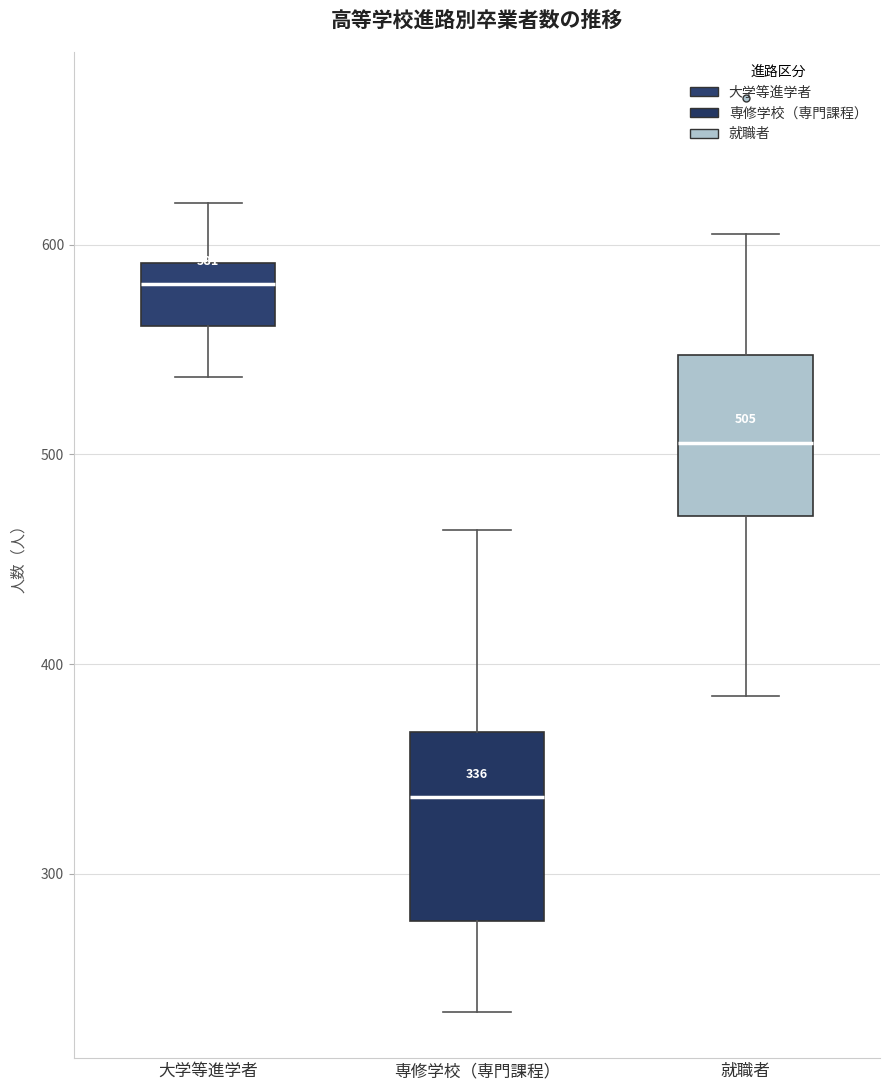

Which box has the highest median line?

大学等進学者